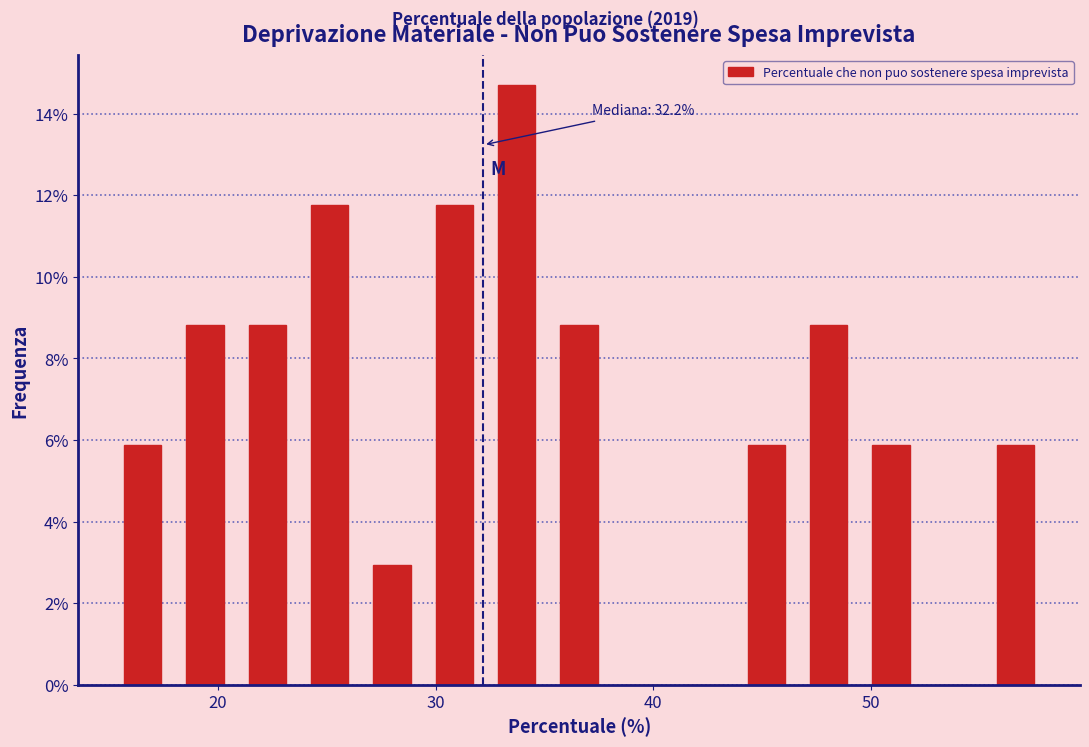

Around what value on the x-axis is the tallest bar? Give the approximate position of its centre, as read against the axis.

34